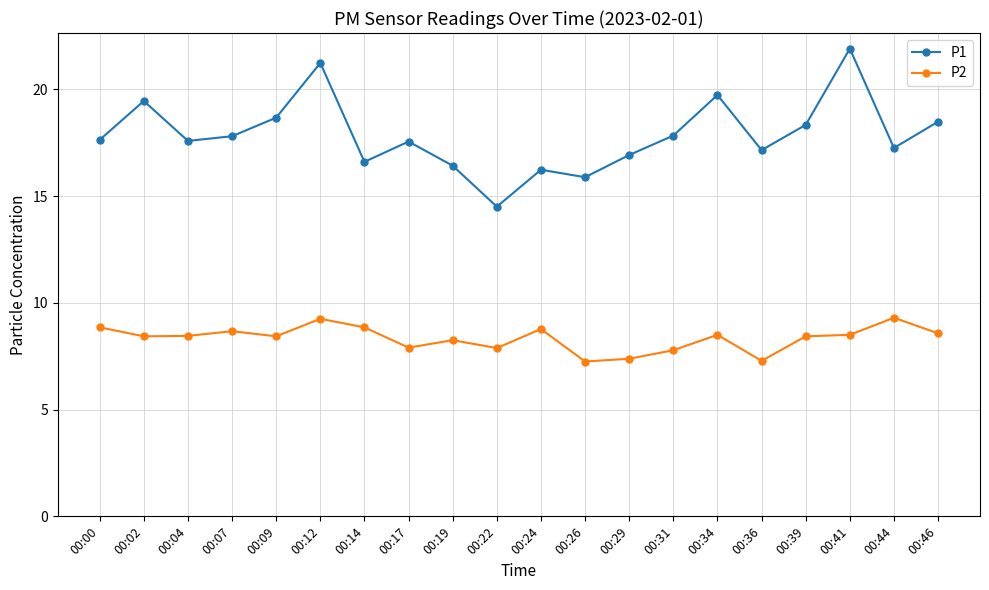

True or false: P1 and P2 intersect in this chart.

False